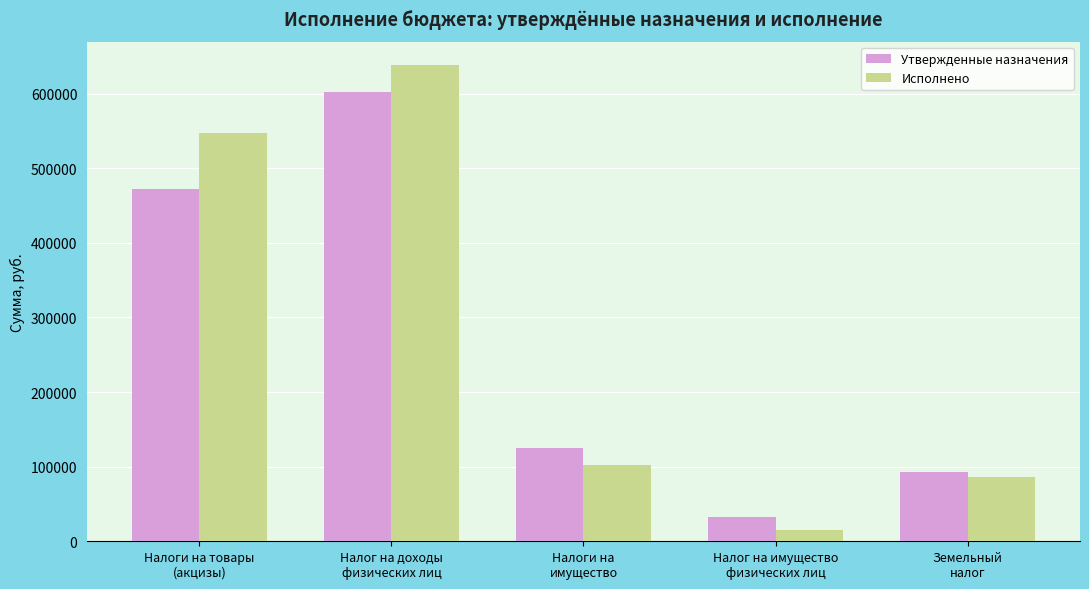

What is the sum of all Утвержденные назначения values?

1325000.0